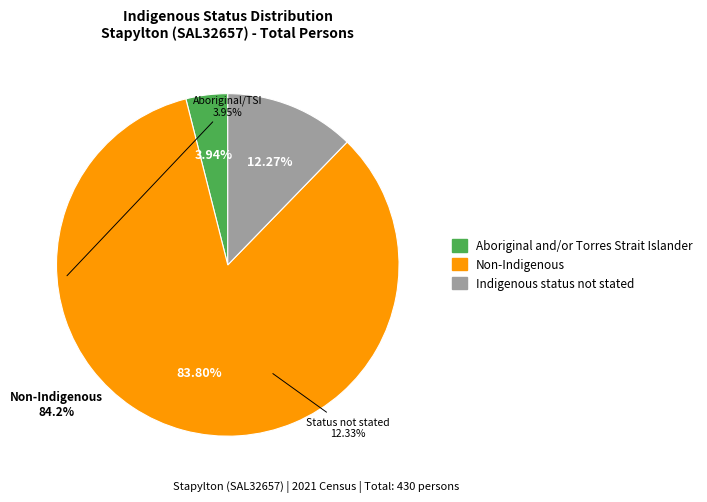

What percentage is the Non-Indigenous slice, to the nearest percent?

84%